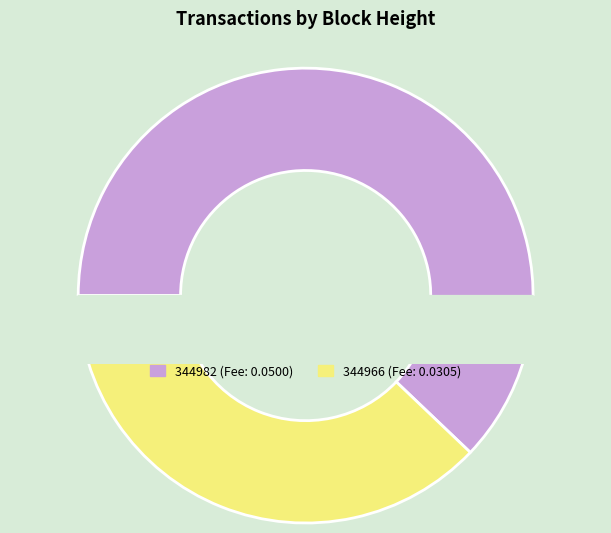

What is the total percentage of 344982 and 344966?

100.0%